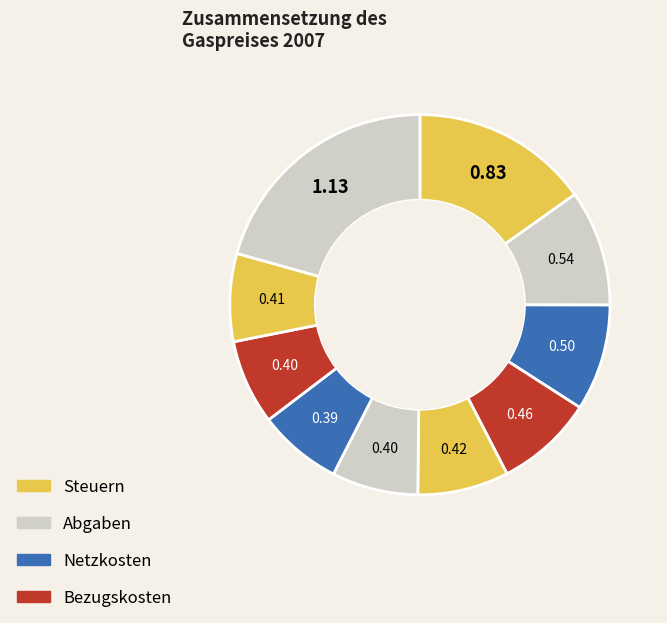

Count the number of slices in the pie.

10